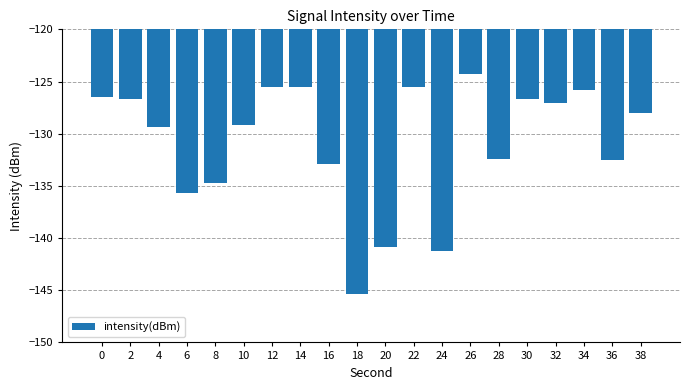

How many series are shown in this chart?

1